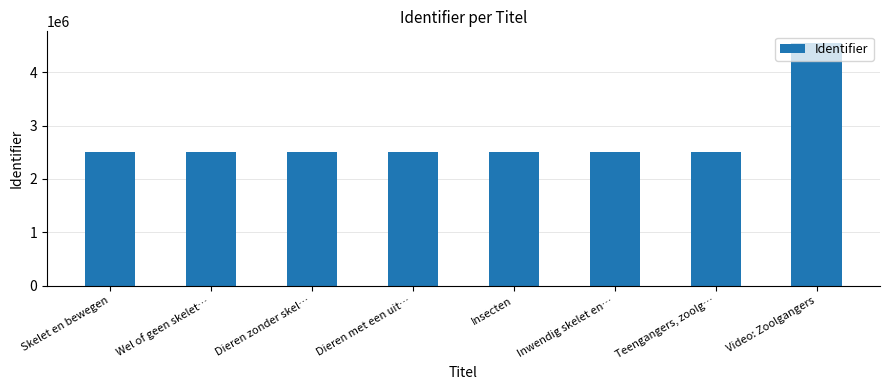

Rank the categories by value from highest to lowest.

Video: Zoolgangers, Teengangers, zoolg…, Inwendig skelet en…, Insecten, Dieren met een uit…, Dieren zonder skel…, Wel of geen skelet…, Skelet en bewegen